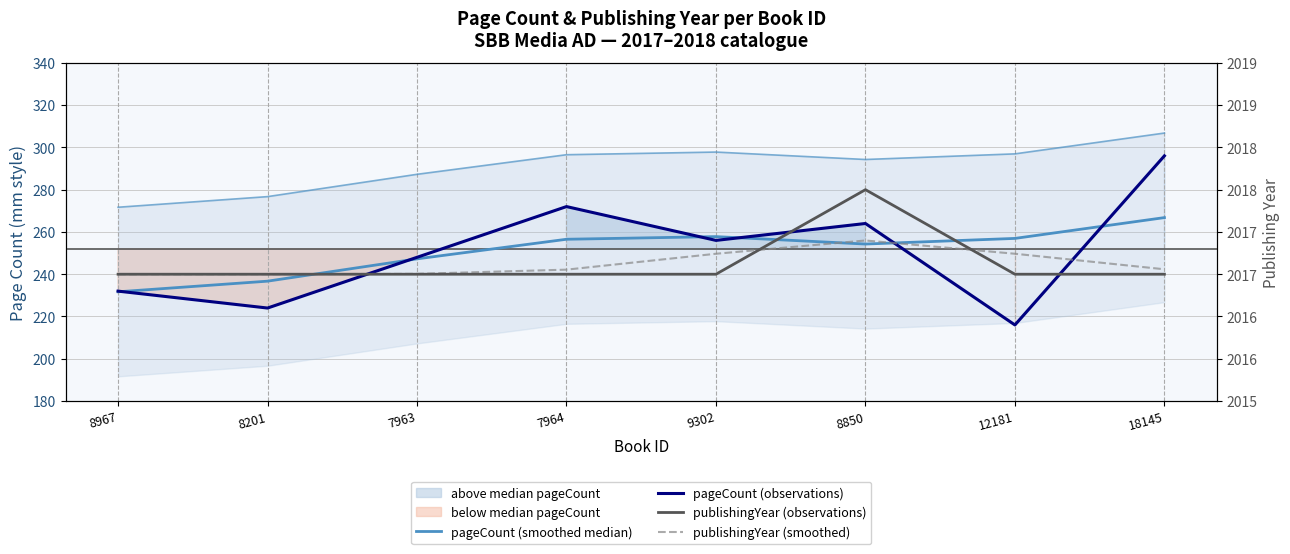

Reading right to left, what are all the values shown in this chart?

pageCount (smoothed median): 266.8	256.9	254.3	257.8	256.5	247.3	236.7	231.7
pageCount (observations): 296.0	216.0	264.0	256.0	272.0	248.0	224.0	232.0
upper bound: 306.8	296.9	294.3	297.8	296.5	287.3	276.7	271.7
publishingYear (observations): 2017.0	2017.0	2018.0	2017.0	2017.0	2017.0	2017.0	2017.0
publishingYear (smoothed): 2017.1	2017.2	2017.4	2017.2	2017.1	2017.0	2017.0	2017.0